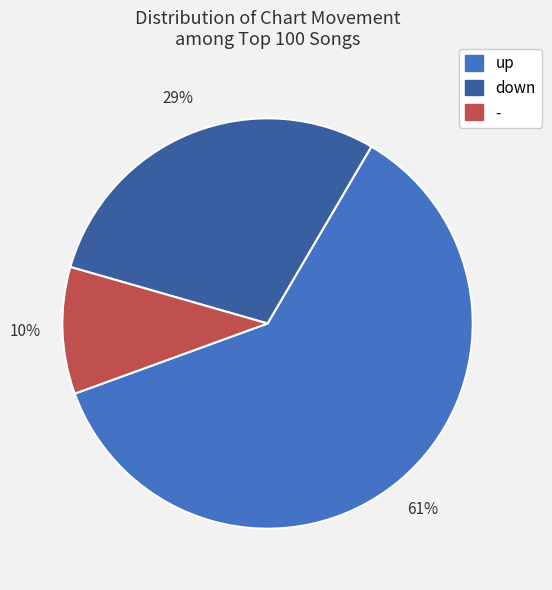

Which category accounts for the majority?

up